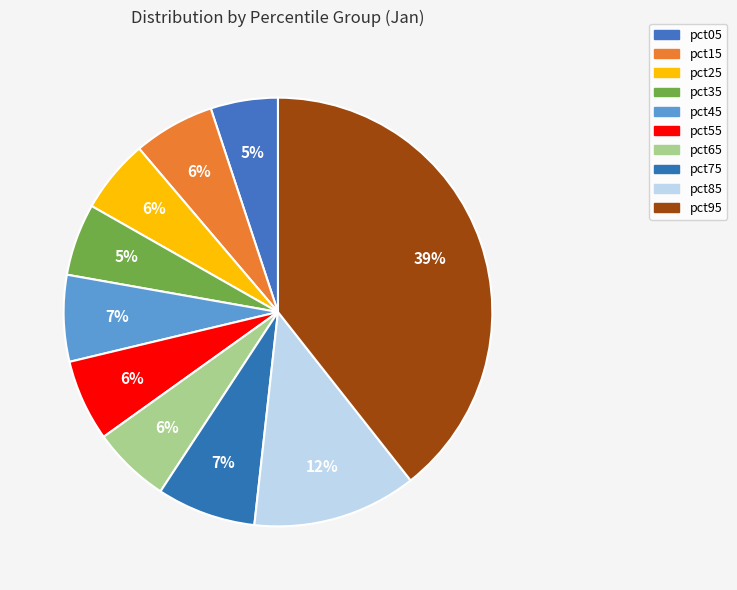

Rank the categories by value from highest to lowest.

pct95, pct85, pct75, pct45, pct55, pct15, pct65, pct25, pct35, pct05